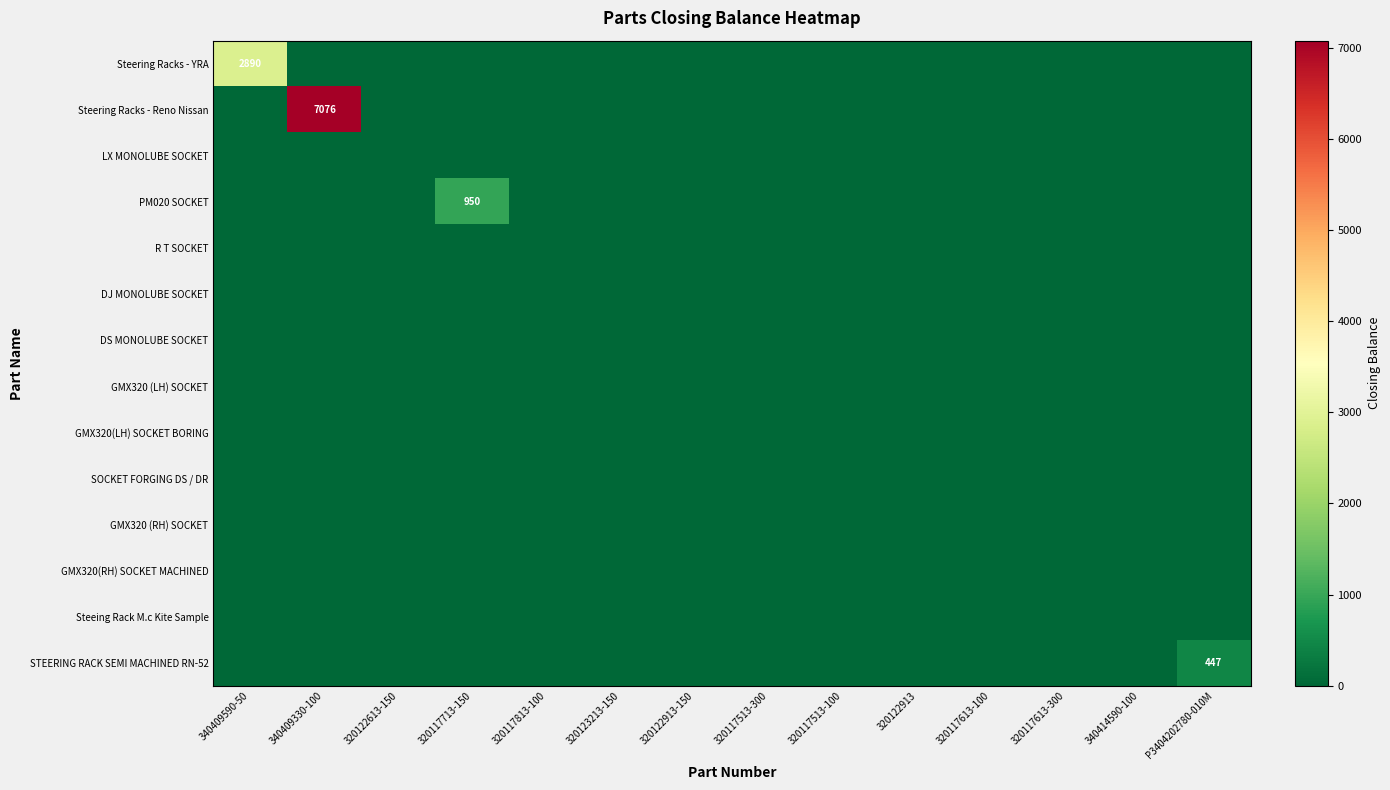

How many series are shown in this chart?

14